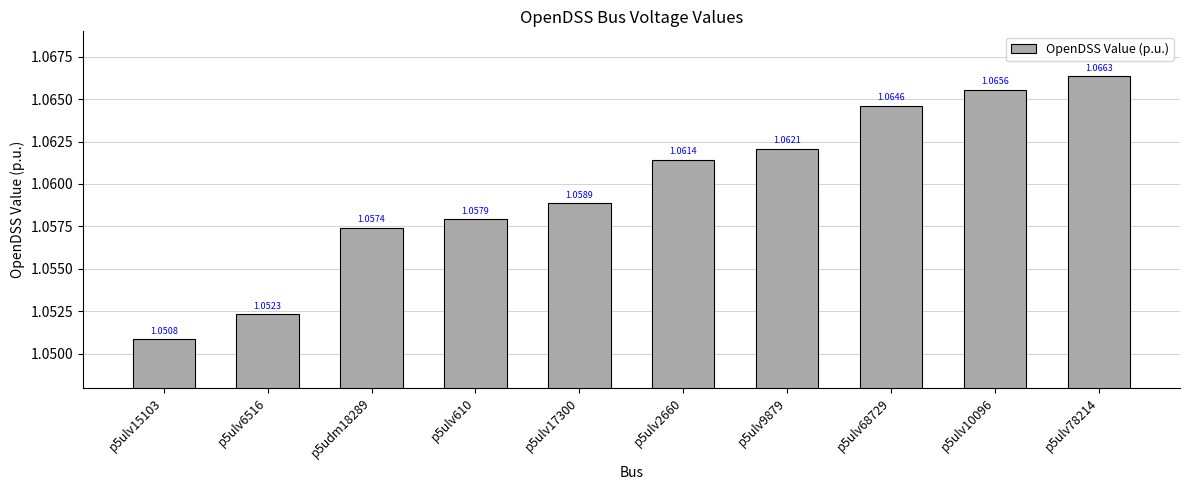

What position from the left is p5ulv9879?

7